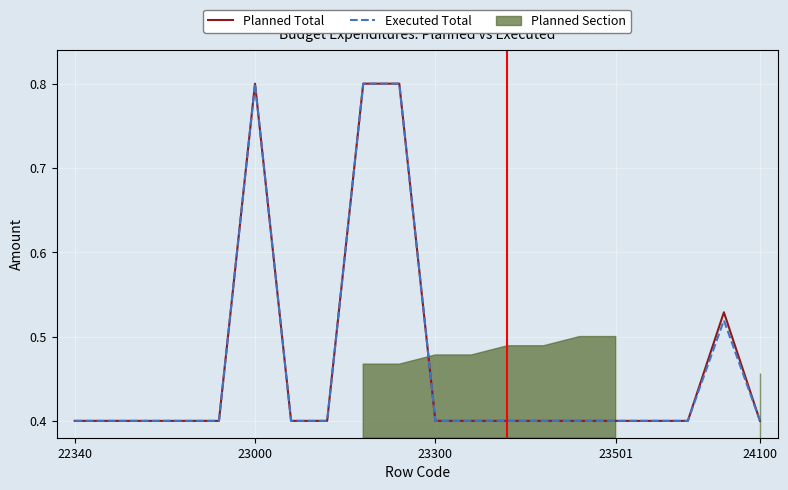

Rank the series by their average value, from lowest to highest.

Executed Total, Planned Total